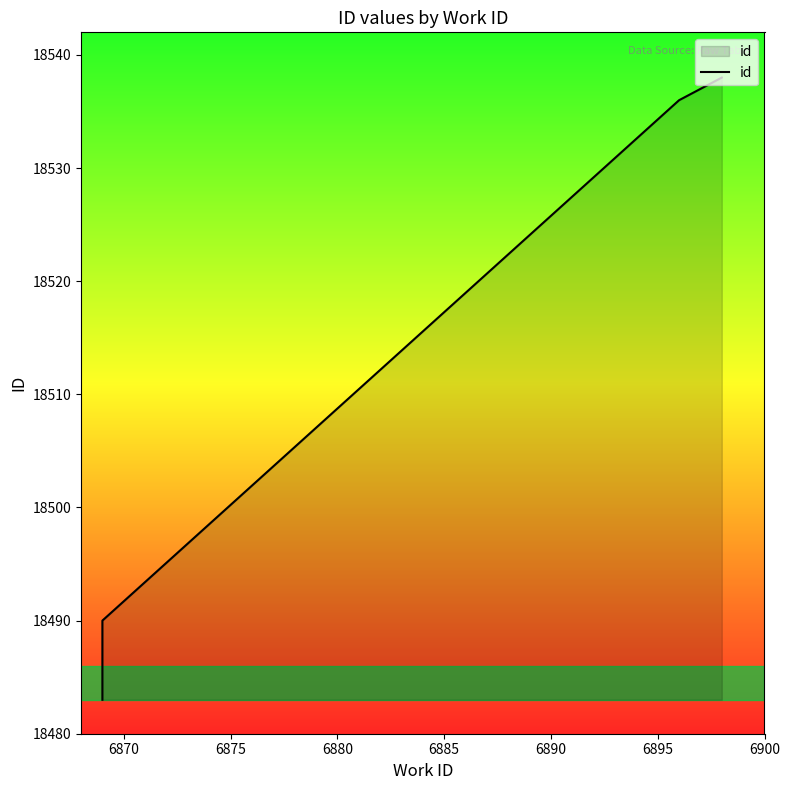

How many lines are shown in the chart?

1